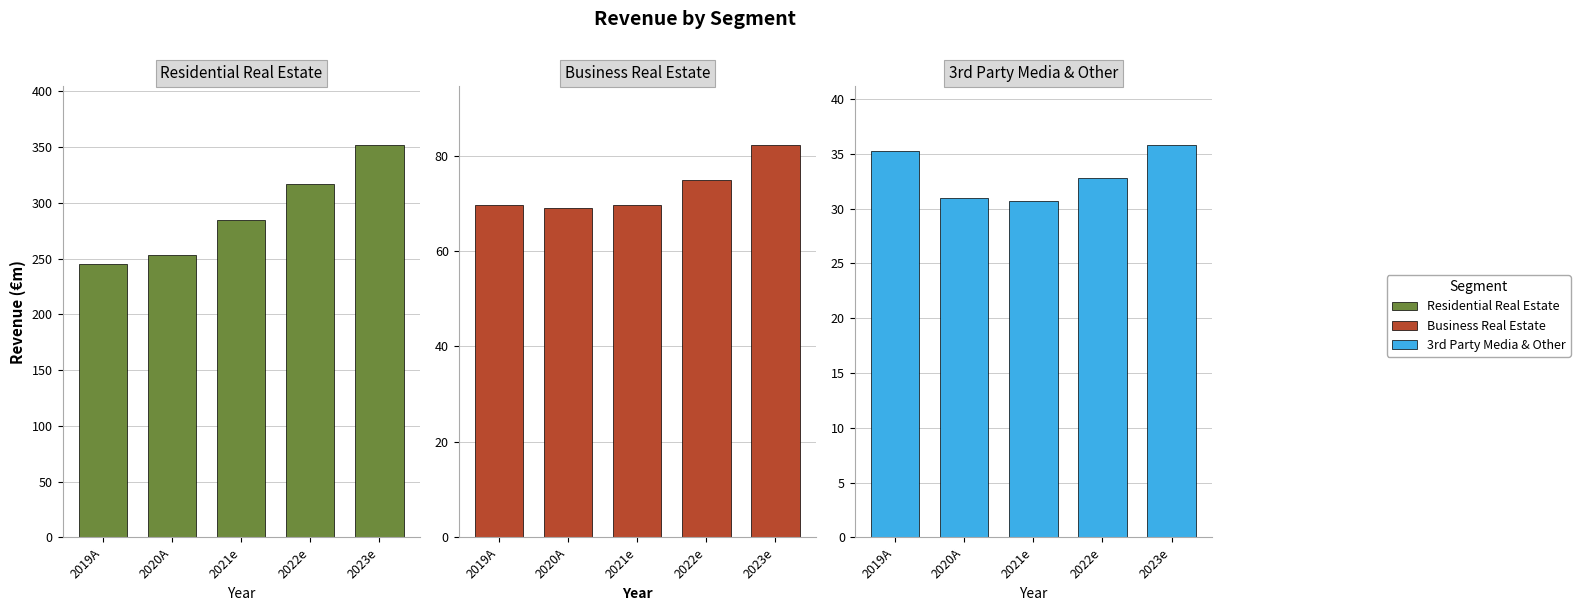

Reading left to right, what are all the values shown in this chart?

Residential Real Estate: 244.9	253.4	284.7	317.0	351.9
Business Real Estate: 69.6	69.1	69.7	74.9	82.2
3rd Party Media & Other: 35.3	31.0	30.7	32.8	35.8